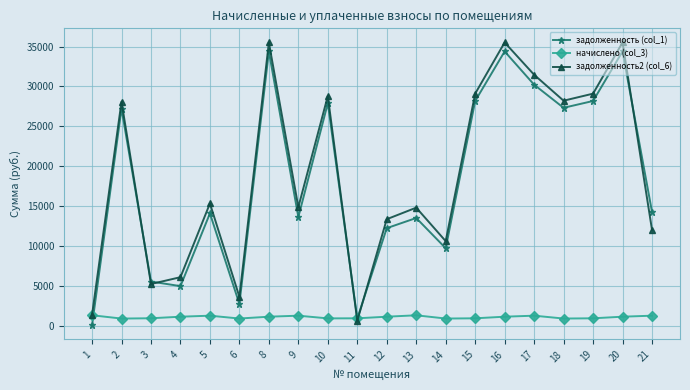

Which series ends up on top after the final intersection of задолженность (col_1) and задолженность2 (col_6)?

задолженность (col_1)